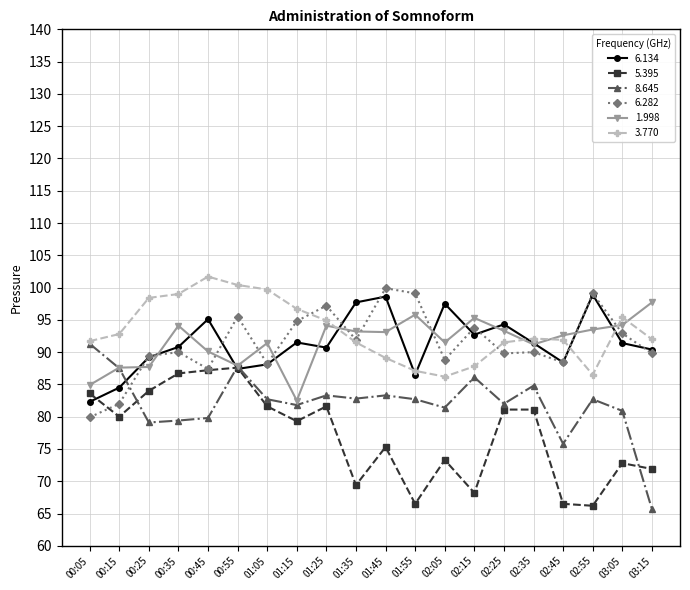

How many series are shown in this chart?

6